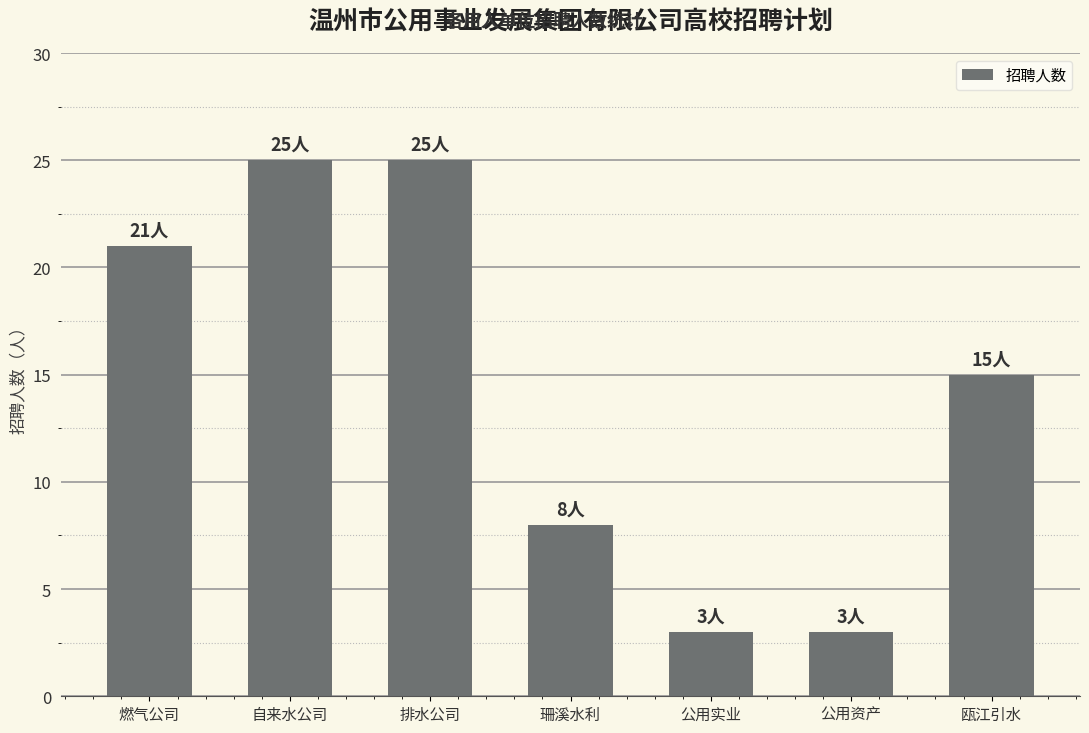

Reading right to left, extract all data points from this chart.

瓯江引水=15	公用资产=3	公用实业=3	珊溪水利=8	排水公司=25	自来水公司=25	燃气公司=21